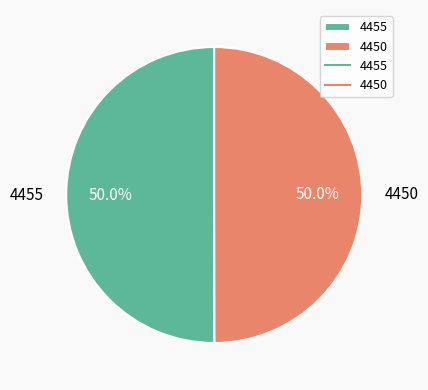

What percentage is NOT represented by 4450?

50.0%